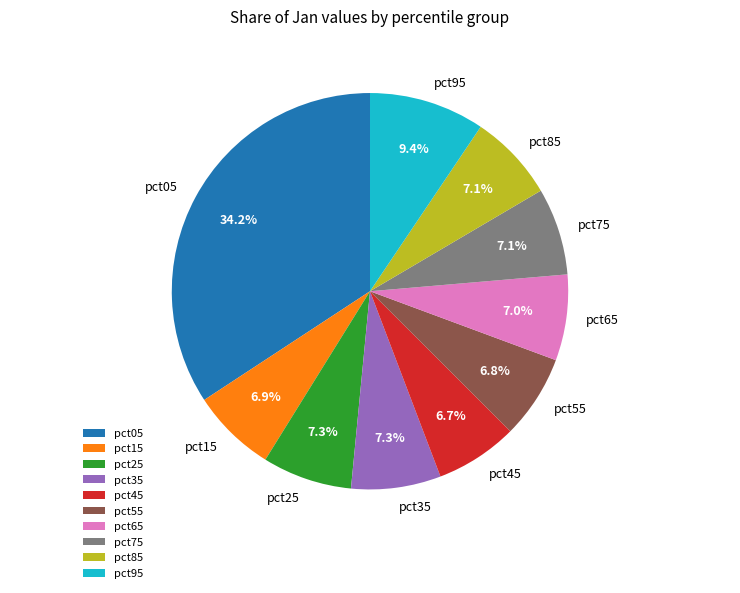

How many segments does this pie chart have?

10